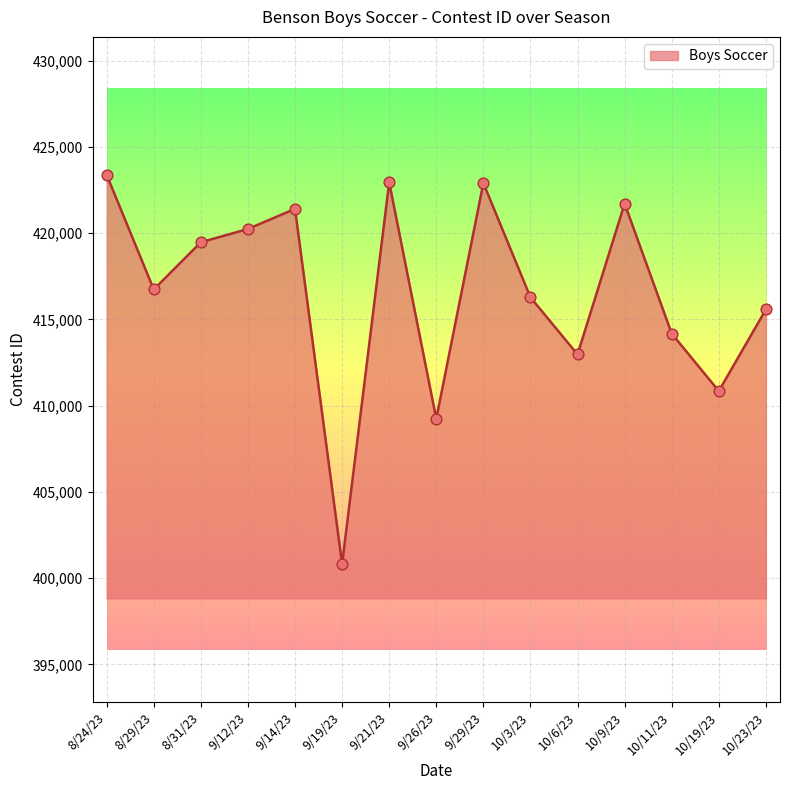

What is the ratio of the value at 8/24/23 to the value at 8/31/23?

1.0